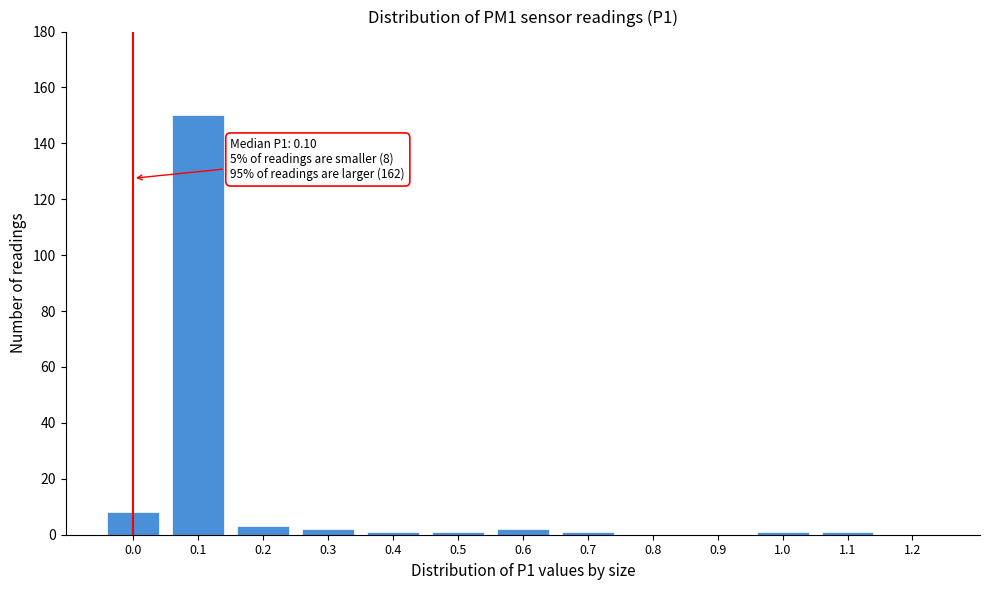

Reading right to left, transcribe all the data shown in this chart.

1.2=0	1.1=1	1.0=1	0.9=0	0.8=0	0.7=1	0.6=2	0.5=1	0.4=1	0.3=2	0.2=3	0.1=150	0.0=8